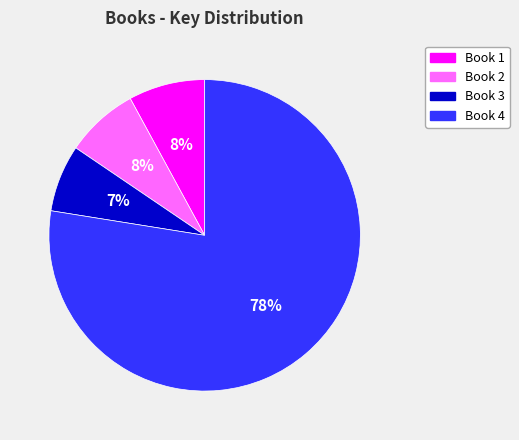

Approximately how many times larger is the value at Book 3 compared to Book 1?

0.9